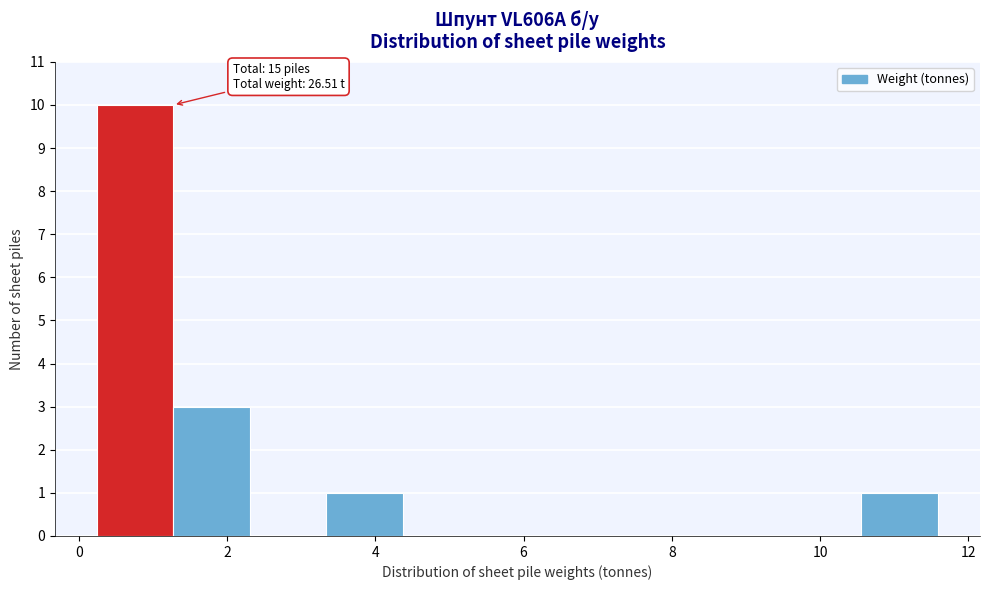

Which range on the x-axis has the tallest bar?

0.2 to 1.2